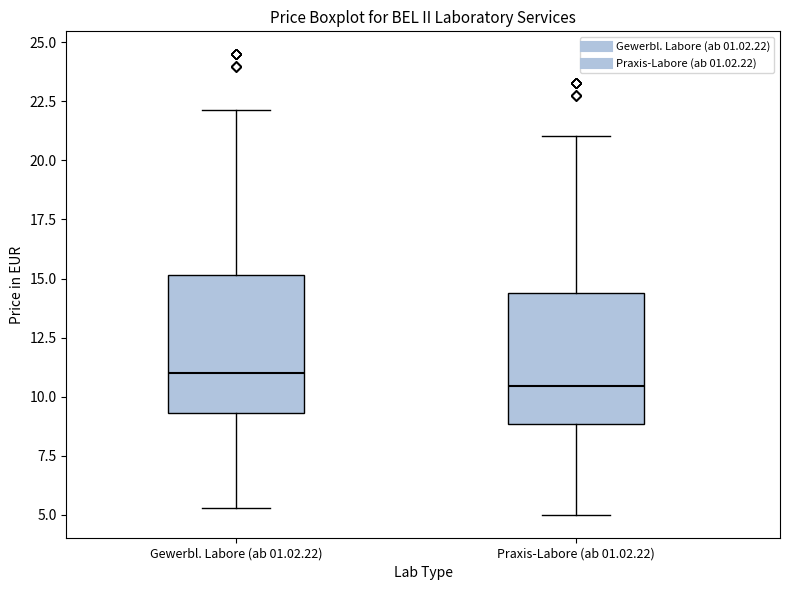

Which box has the highest median line?

Gewerbl. Labore (ab 01.02.22)